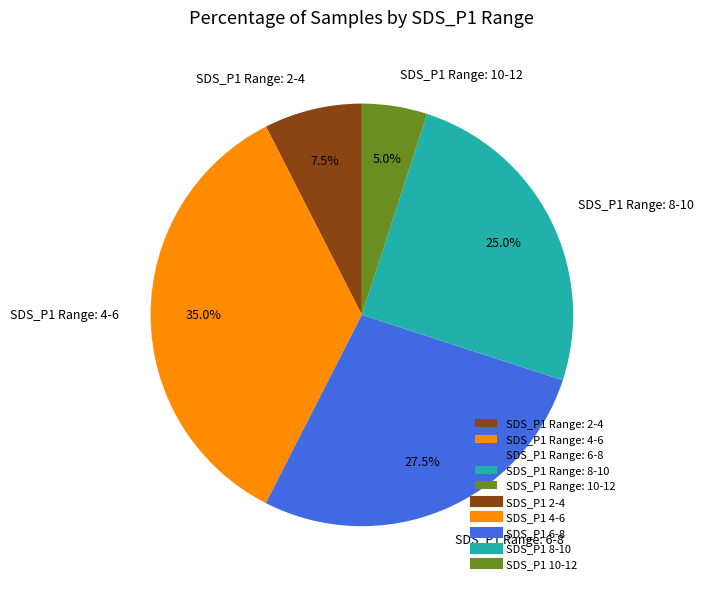

Between SDS_P1 Range: 8-10 and SDS_P1 Range: 6-8, which is larger?

SDS_P1 Range: 6-8